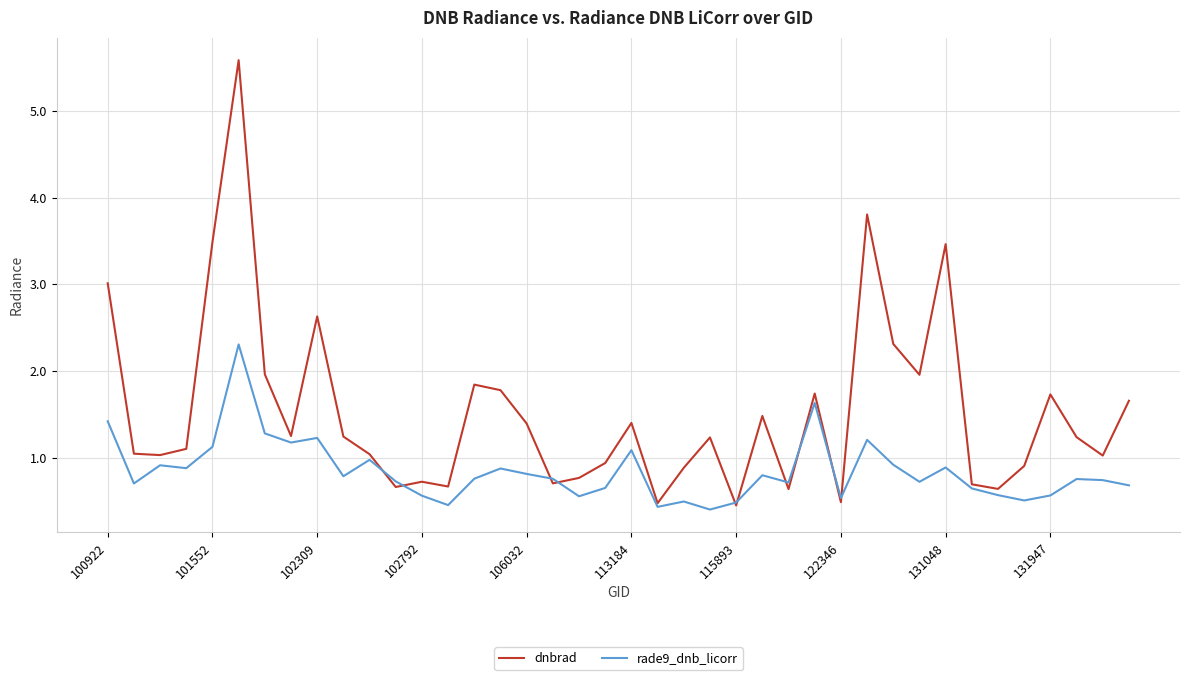

What are all the series names shown in the legend?

dnbrad, rade9_dnb_licorr